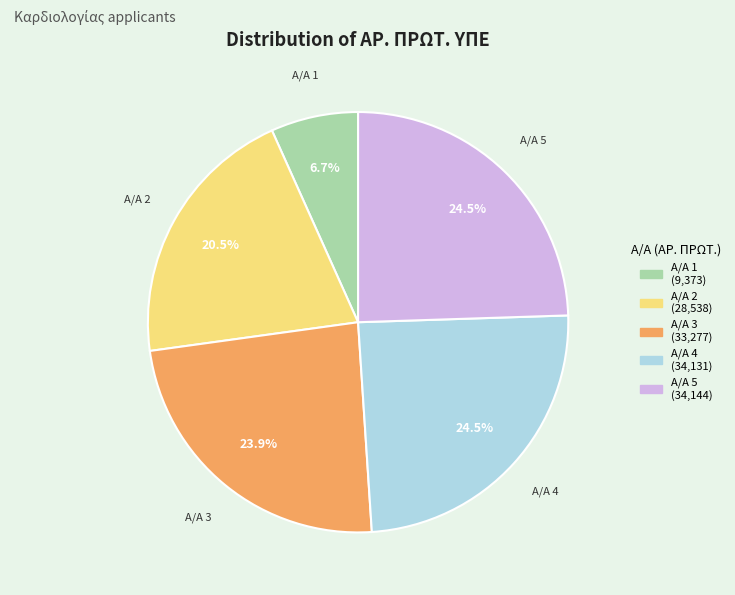

Does Α/Α 5 (34,144) account for over 50% of the chart?

No